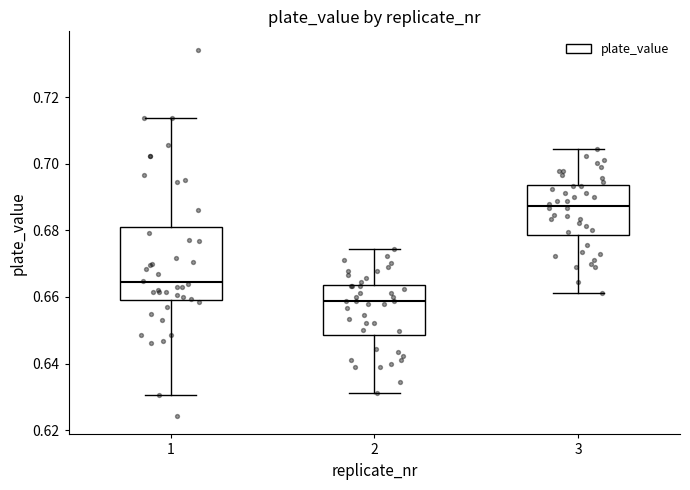

Which box is the tallest, from its lower edge to its upper edge?

1